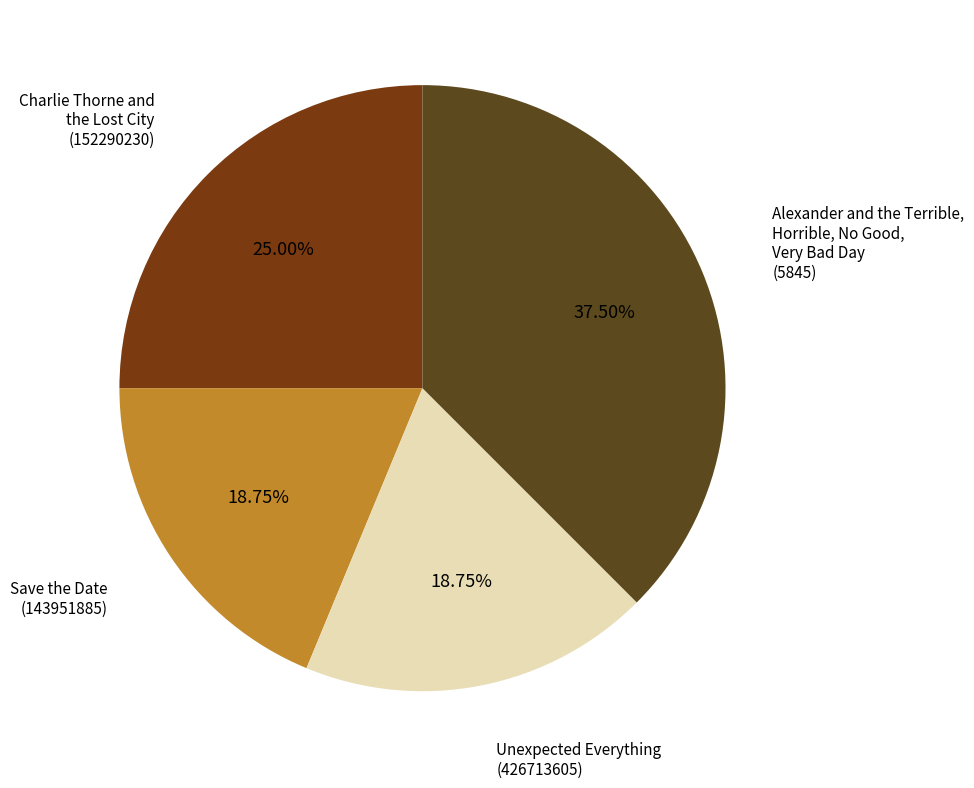

Combined, do Unexpected Everything (426713605) and Save the Date (143951885) account for over 50%?

No